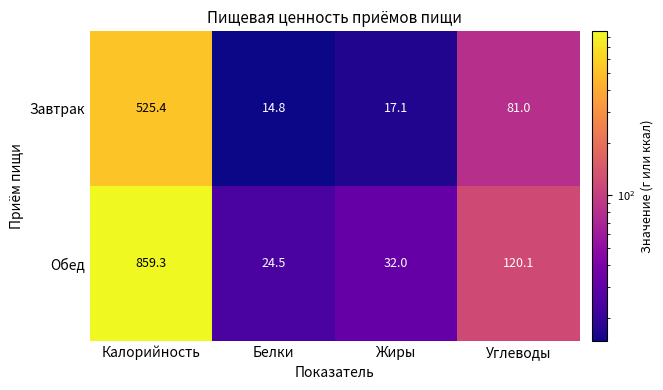

What is the greatest value displayed?

859.3